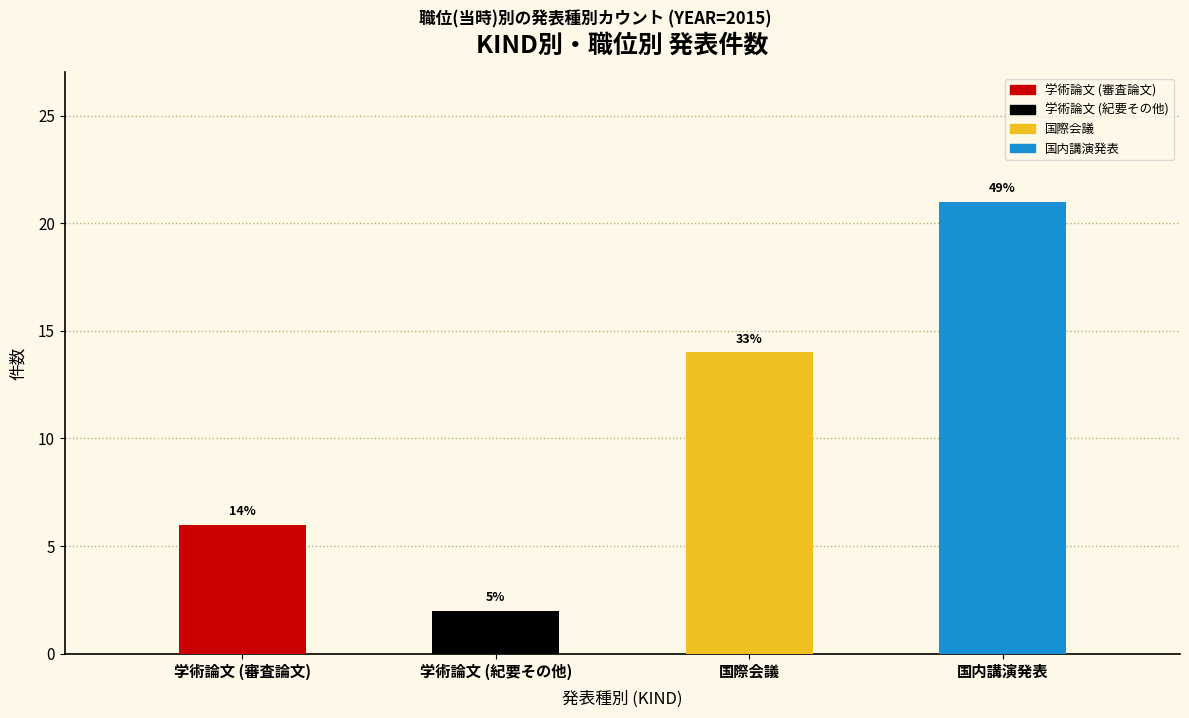

Which series has the largest range (max minus min)?

国内講演発表